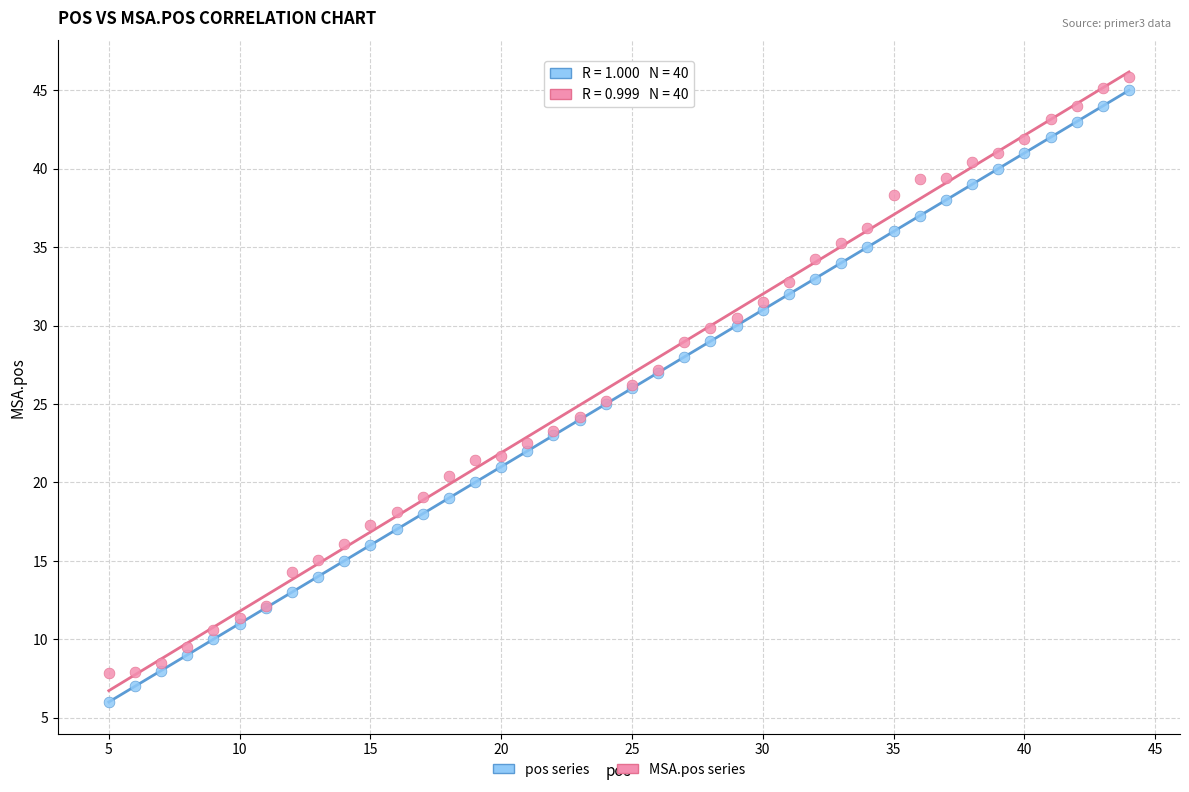

Which series contains the lowest Y value?

pos series